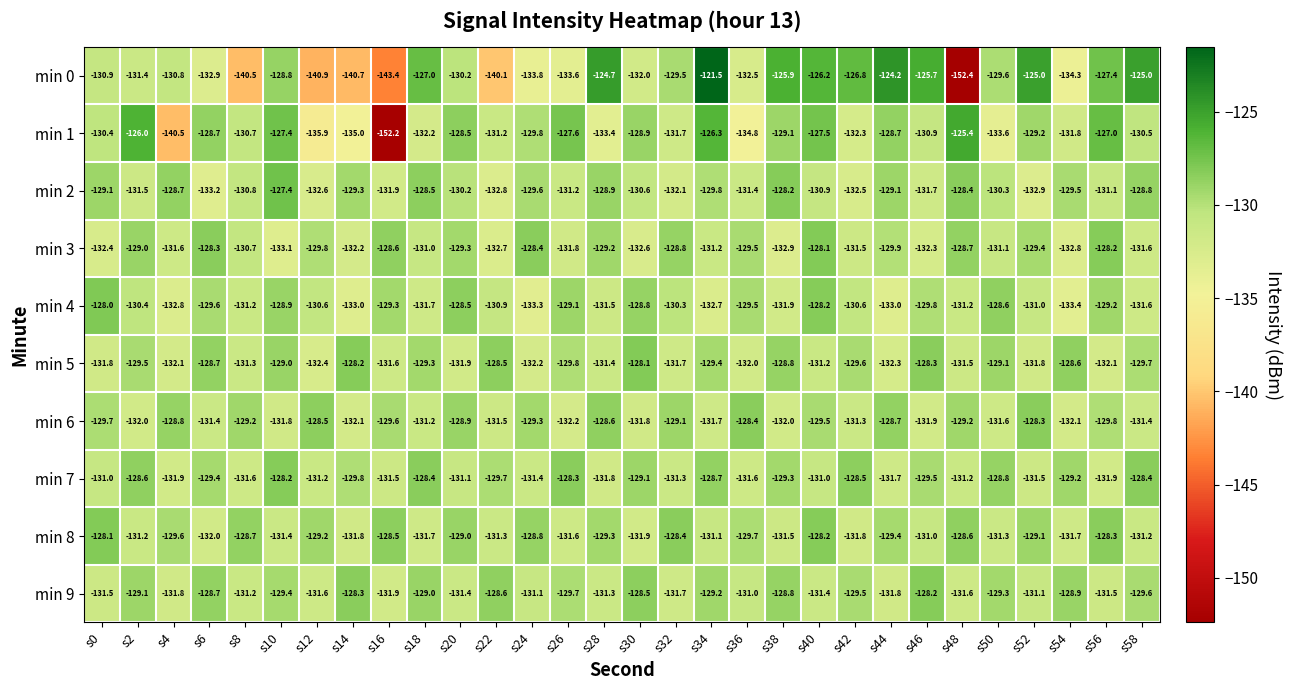

What is the difference between the second highest and second lowest values in the min 2 series?

4.7